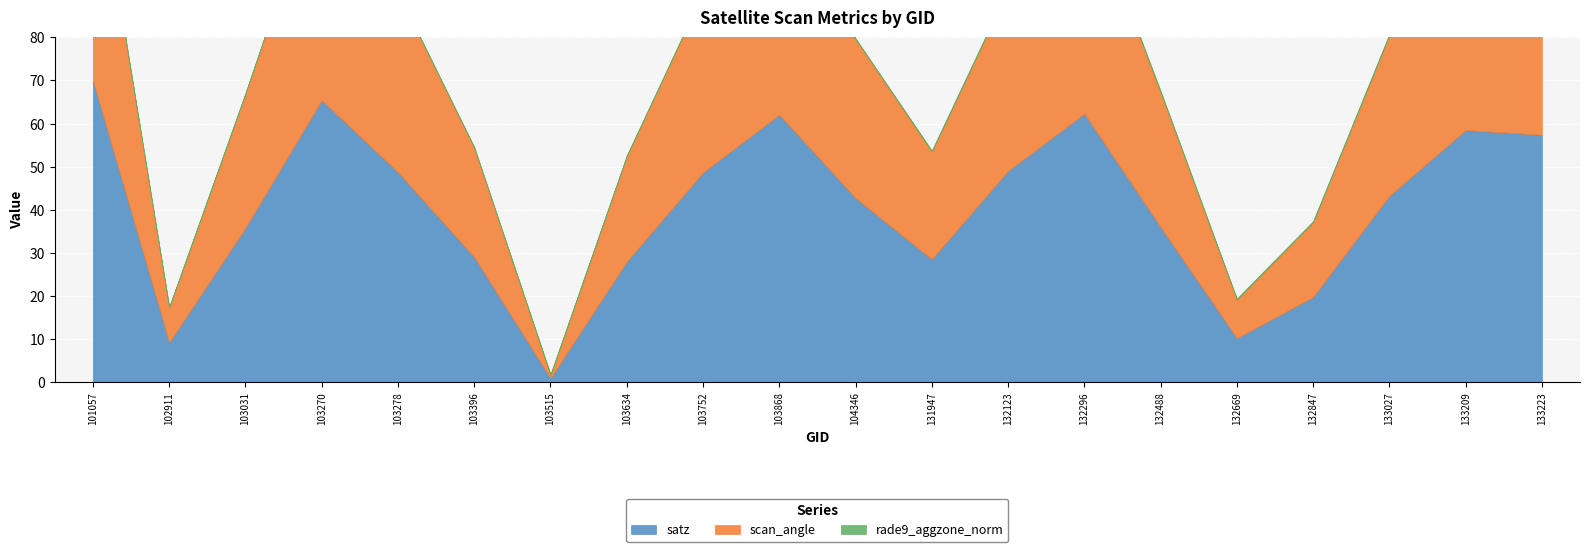

Where does the satz series first go above 43?

101057